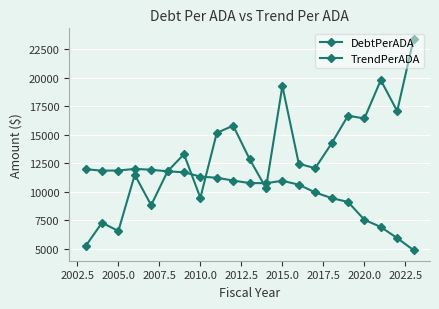

Does the chart have visible grid lines?

Yes